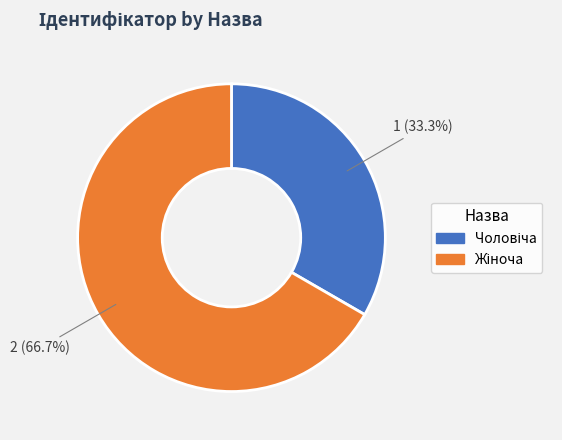

Is there a majority slice in this chart?

Yes